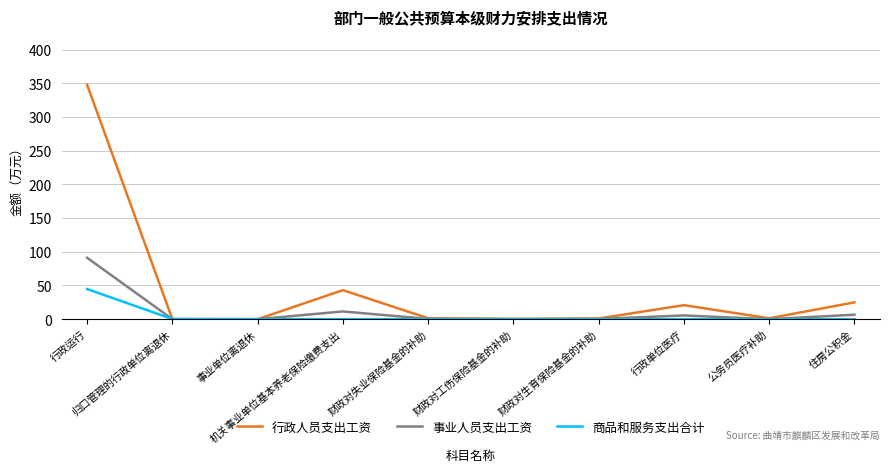

What is the difference between the second highest and minimum values in the 事业人员支出工资 series?

11.4